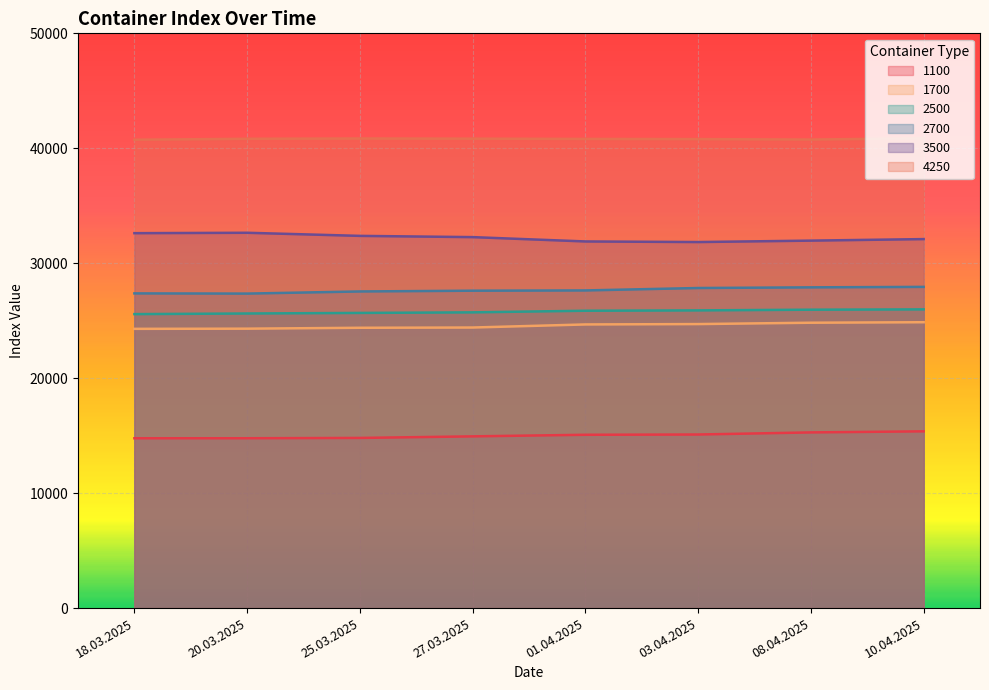

What is the difference between the maximum and second lowest values in the 4250 series?

111